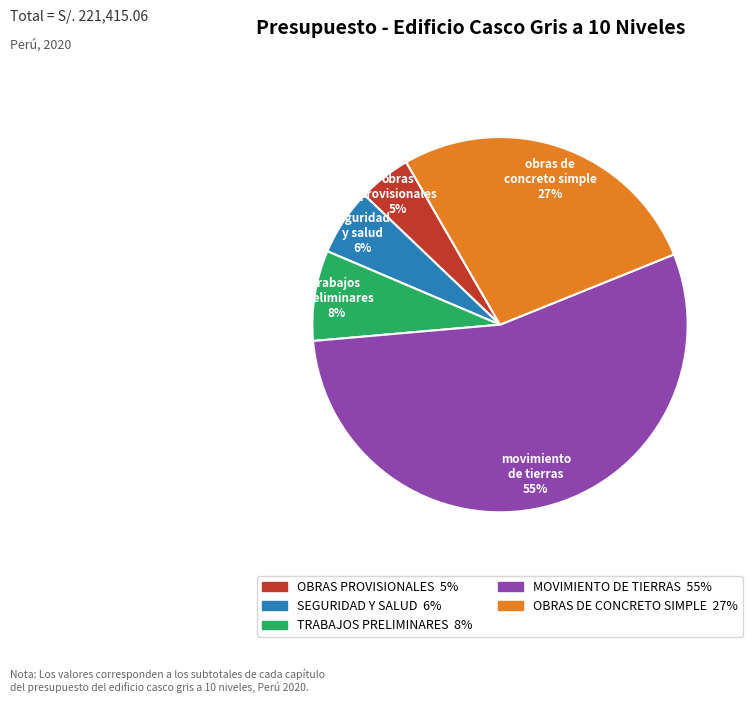

To the nearest percent, what portion does TRABAJOS PRELIMINARES represent?

8%